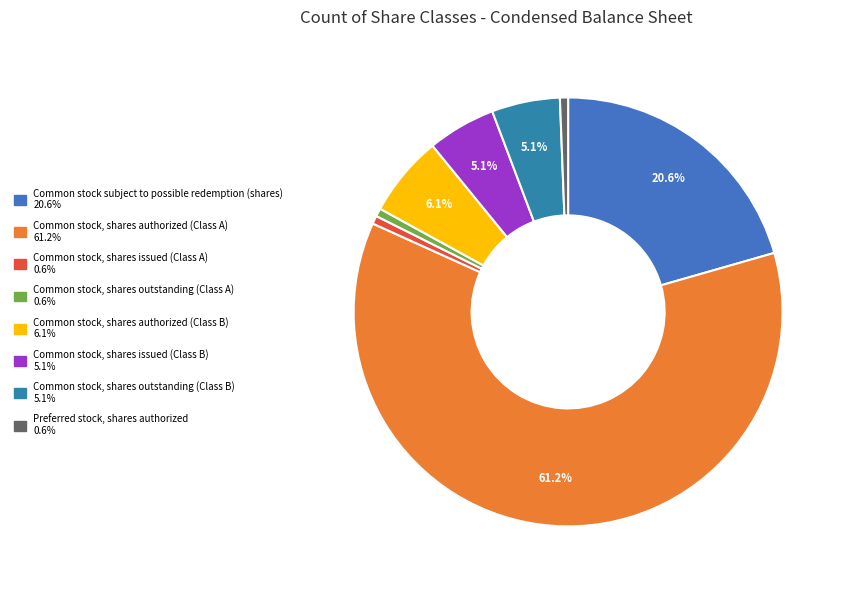

The Common stock, shares issued (Class A) slice represents 9% of the pie. True or false?

False